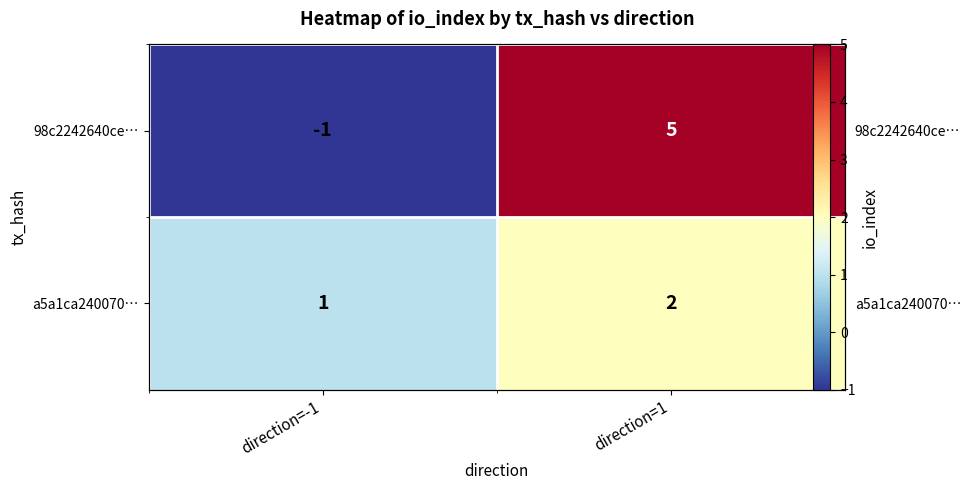

What is the average value of the 98c2242640ce… series?

2